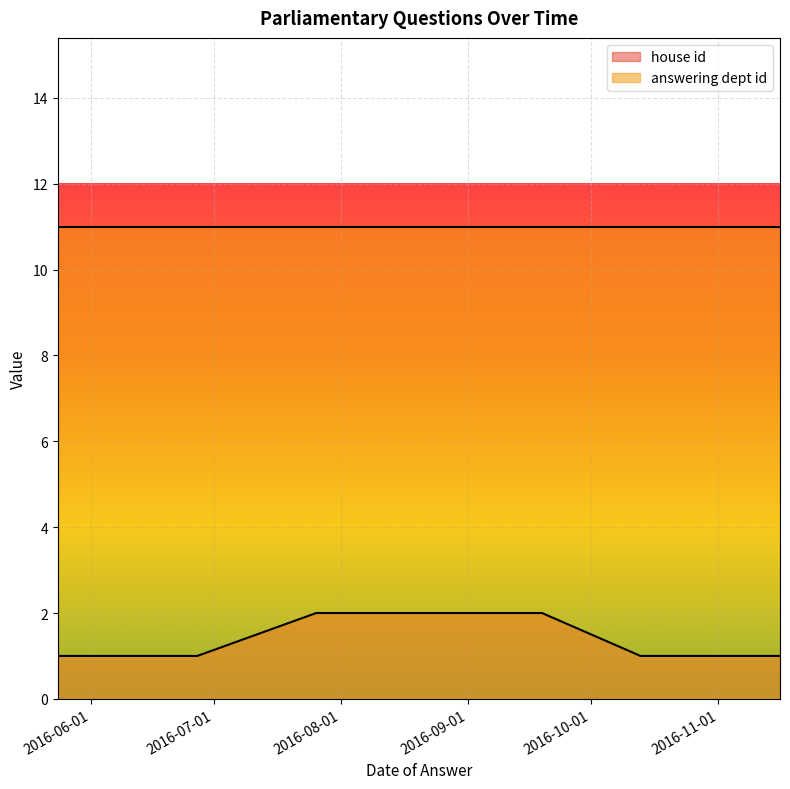

How many data points does each series have?

10